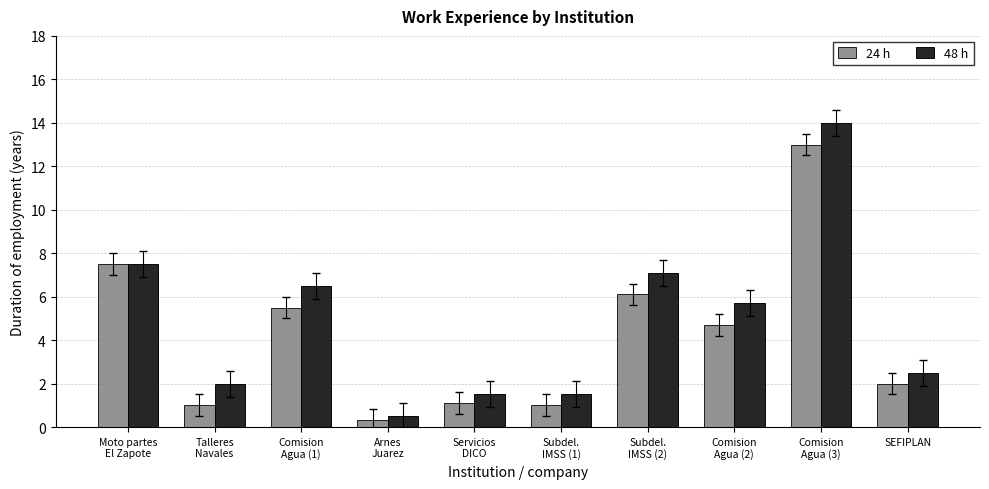

Reading right to left, transcribe all the data shown in this chart.

24 h: 2.0	13.0	4.7	6.1	1.0	1.1	0.3	5.5	1.0	7.5
48 h: 2.5	14.0	5.7	7.1	1.5	1.5	0.5	6.5	2.0	7.5